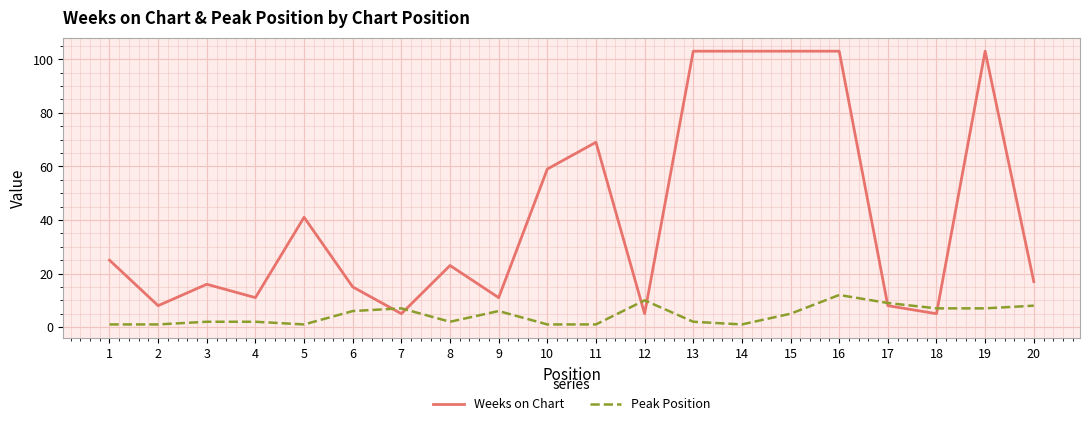

What are all the series names shown in the legend?

Weeks on Chart, Peak Position